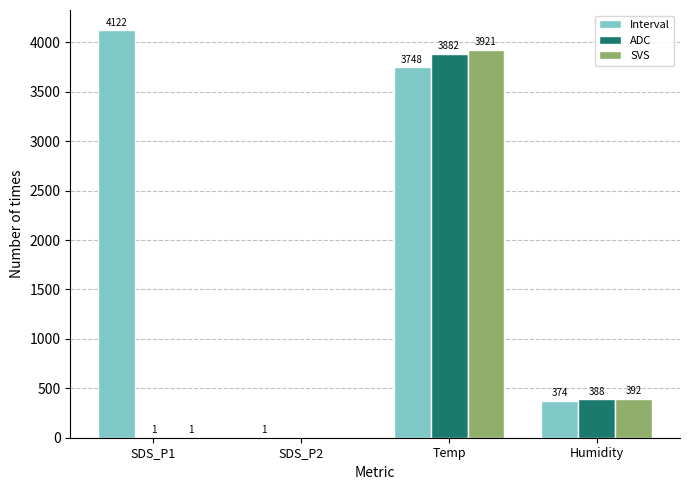

Which series has the largest total across all categories?

Interval